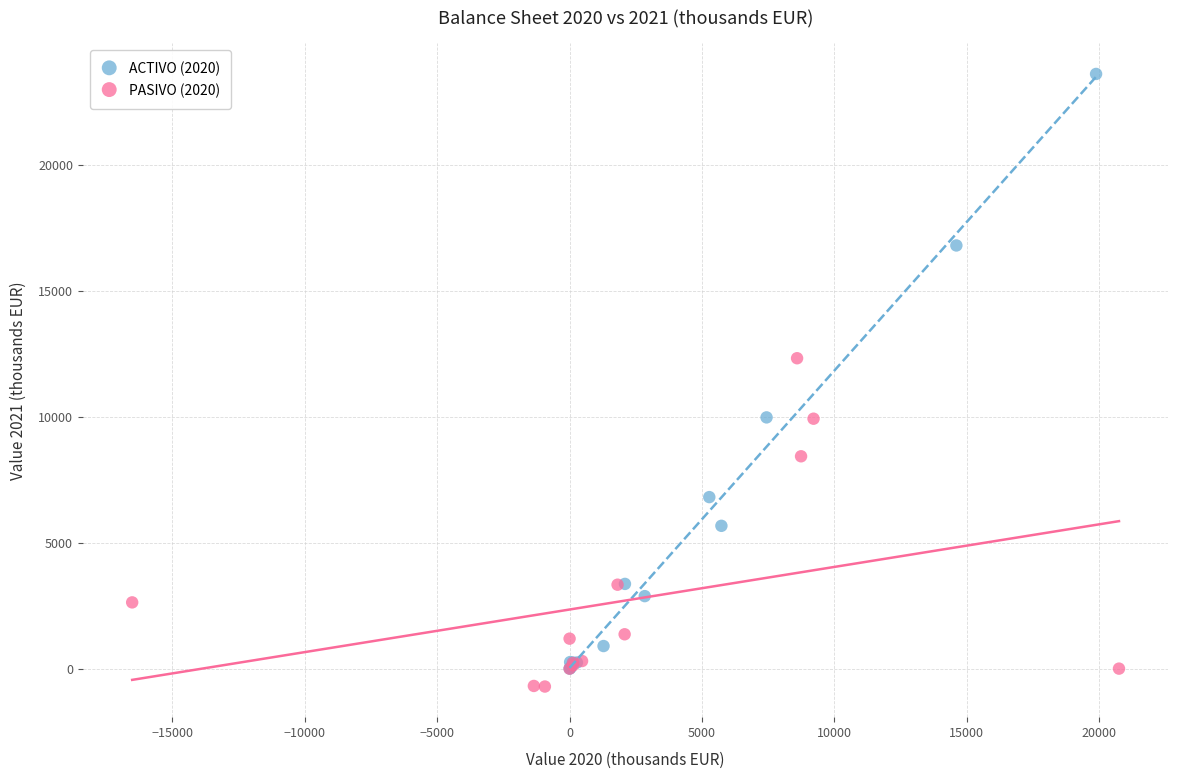

Which series has the largest Y range (max minus min)?

ACTIVO (2020)